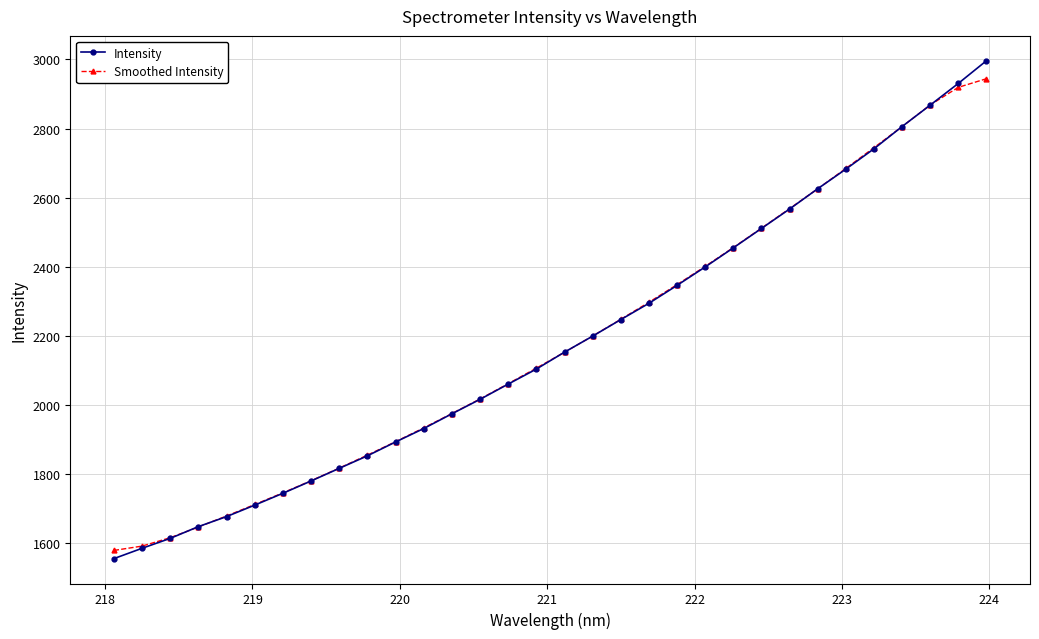

What is the sum of all Smoothed Intensity values?

69784.7